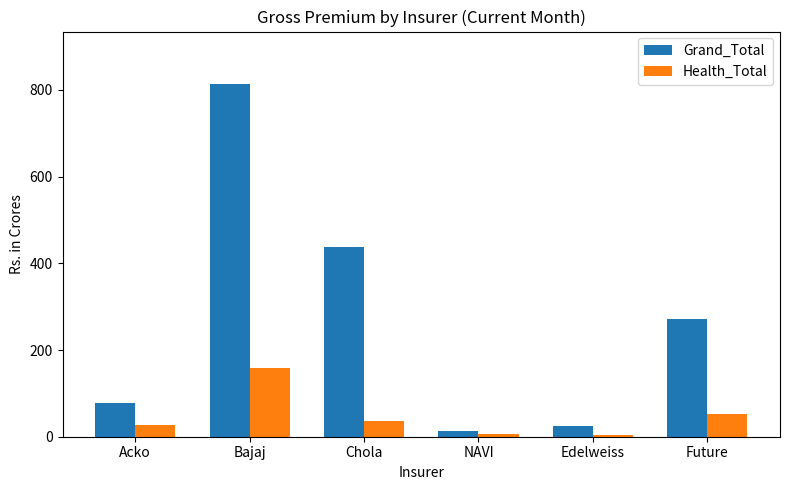

List the series in order of their peak value, lowest first.

Health_Total, Grand_Total